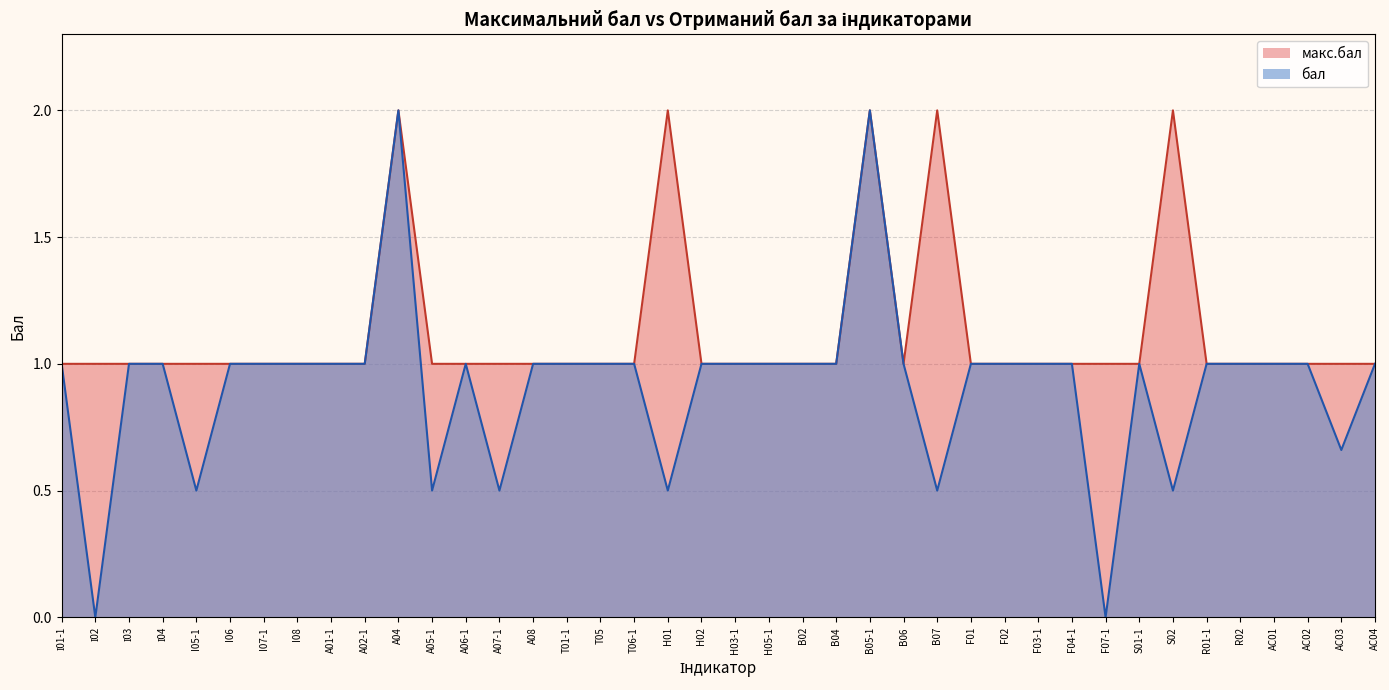

List the series in order of their peak value, lowest first.

макс.бал, бал